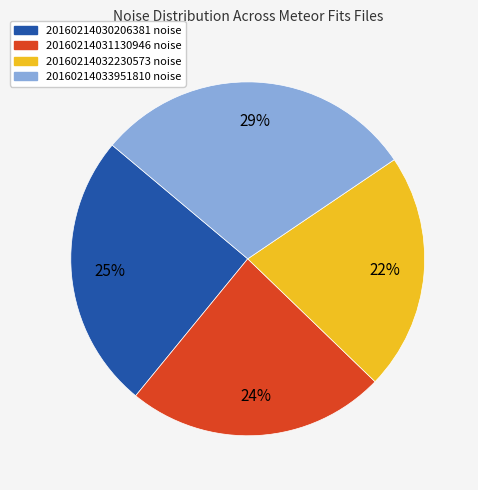

What is the smallest slice in the pie chart?

20160214032230573 noise